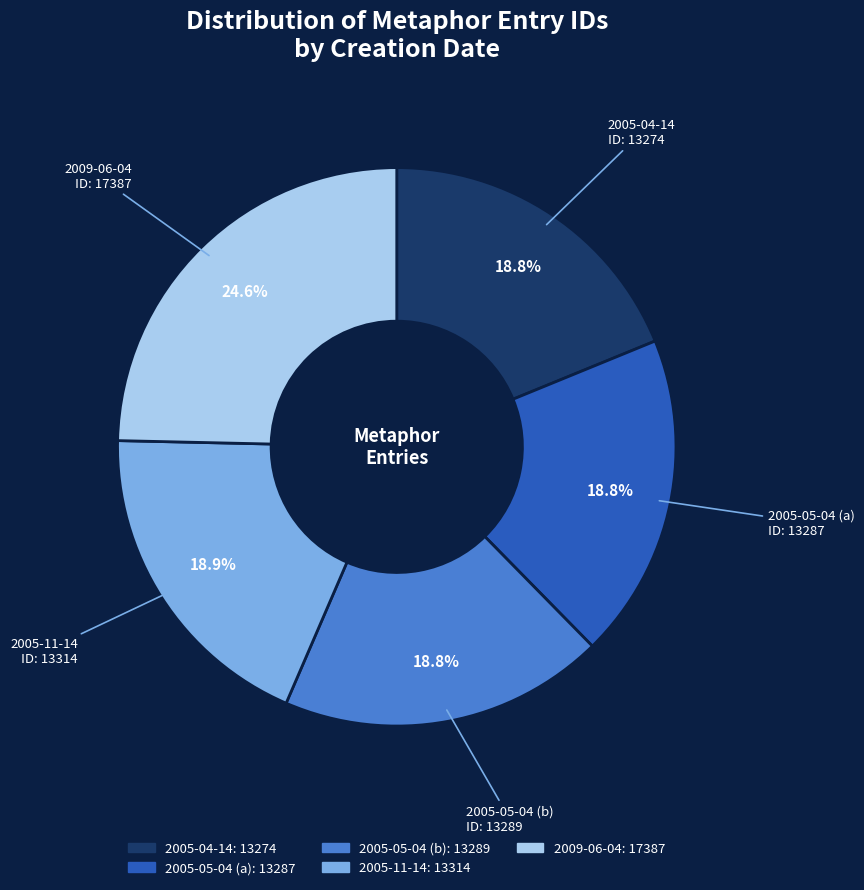

How many slices are in this pie chart?

5